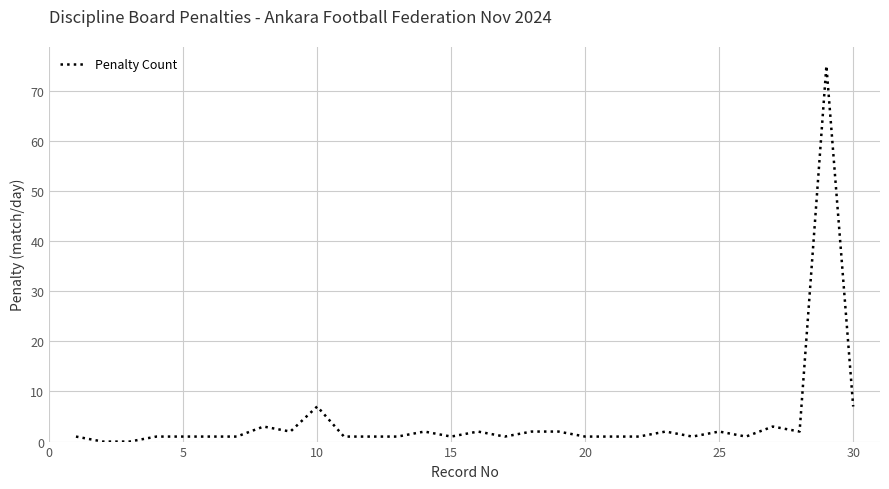

Does the chart have visible grid lines?

Yes